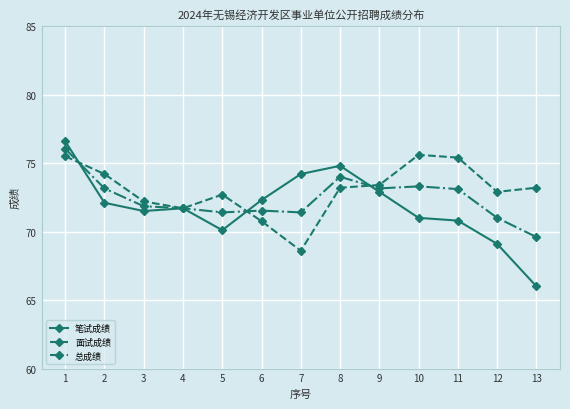

True or false: 面试成绩 has more than 0 points higher than both neighbors.

True